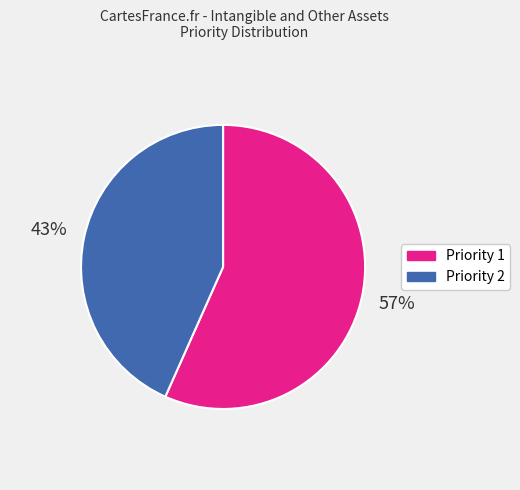

Rank the categories by value from lowest to highest.

Priority 2, Priority 1